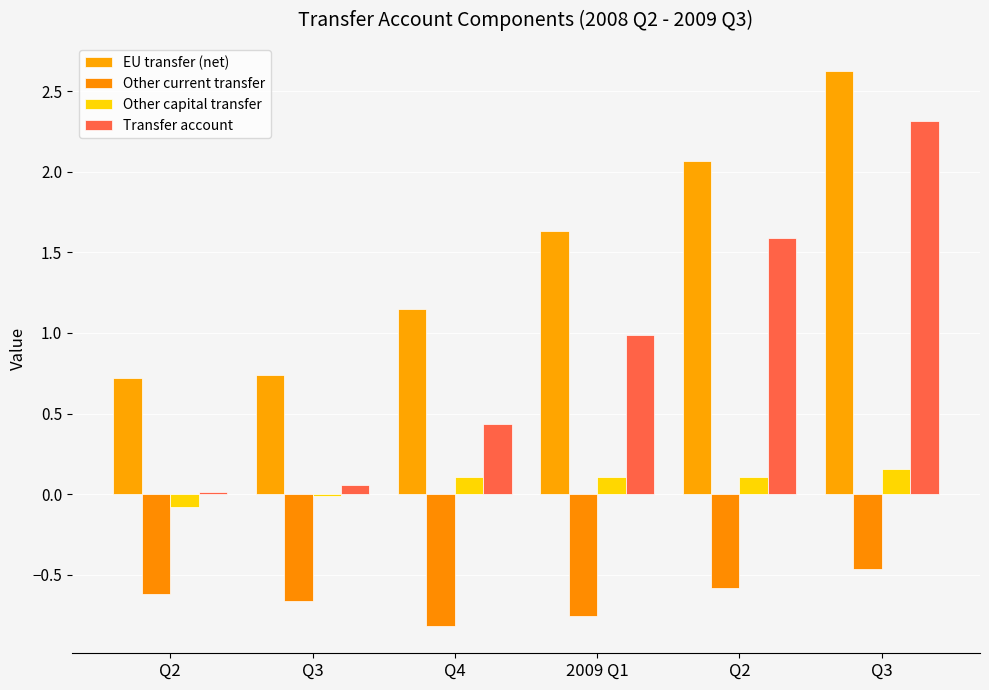

What is the total value across all series at Q4?

0.9